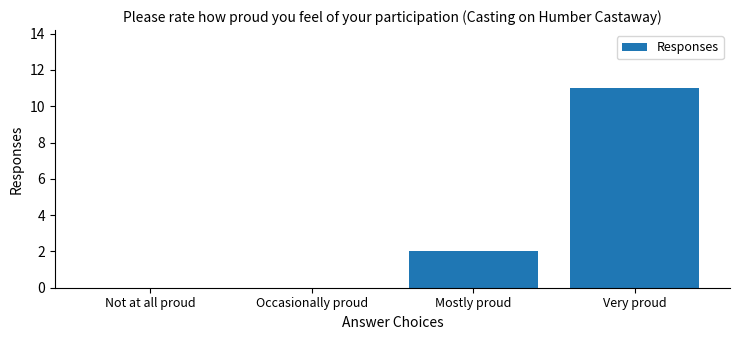

Where is the data nearest to the value 5?

Mostly proud